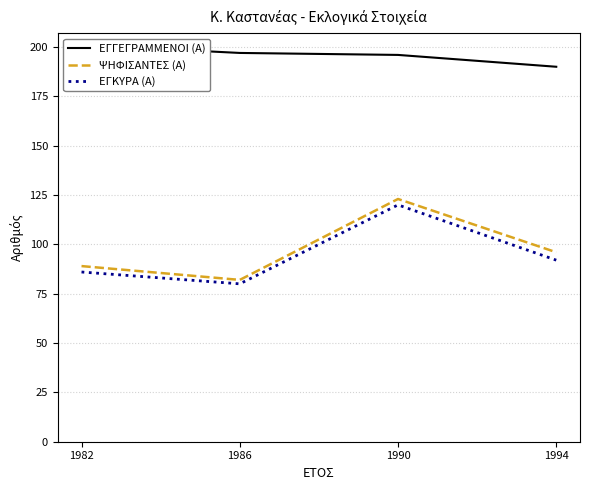

What are all the series names shown in the legend?

ΕΓΓΕΓΡΑΜΜΕΝΟΙ (Α), ΨΗΦΙΣΑΝΤΕΣ (Α), ΕΓΚΥΡΑ (Α)